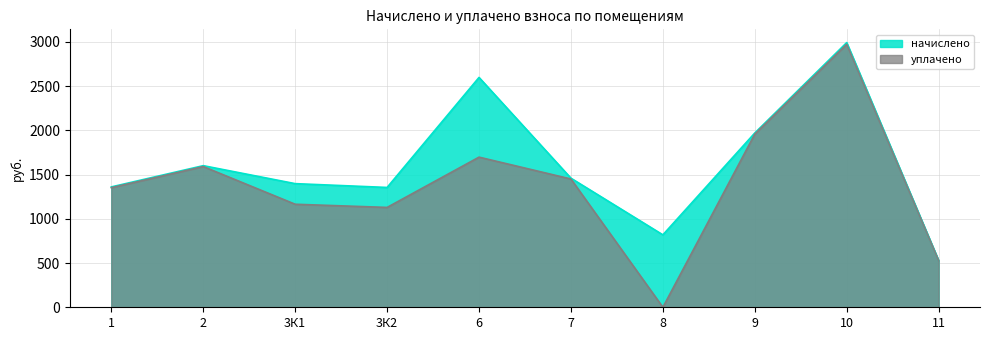

Which series changed the most between 3К2 and 10?

уплачено